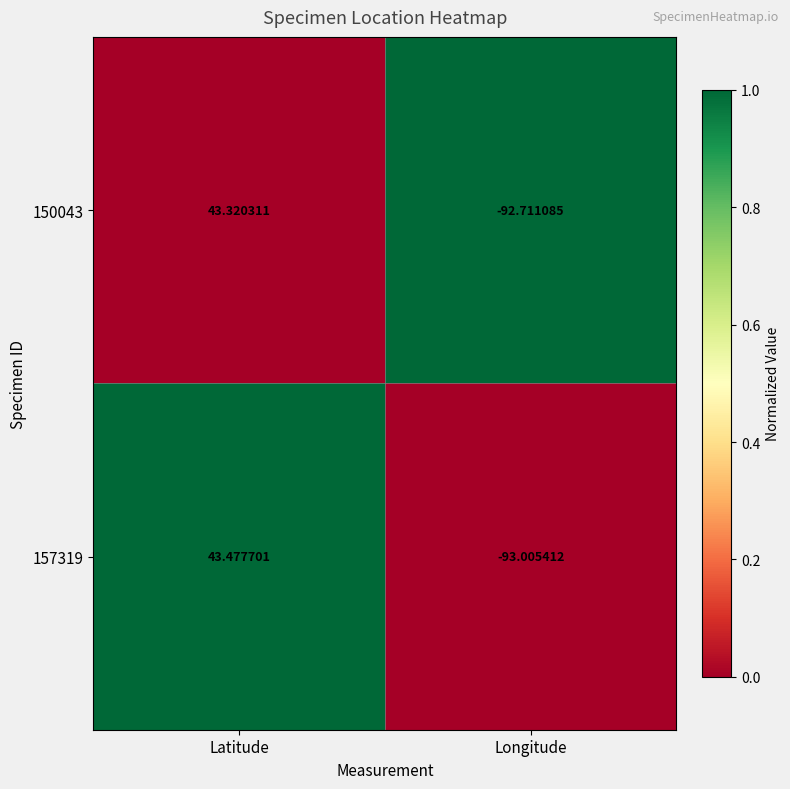

At which category is the sum across all series the highest?

Latitude